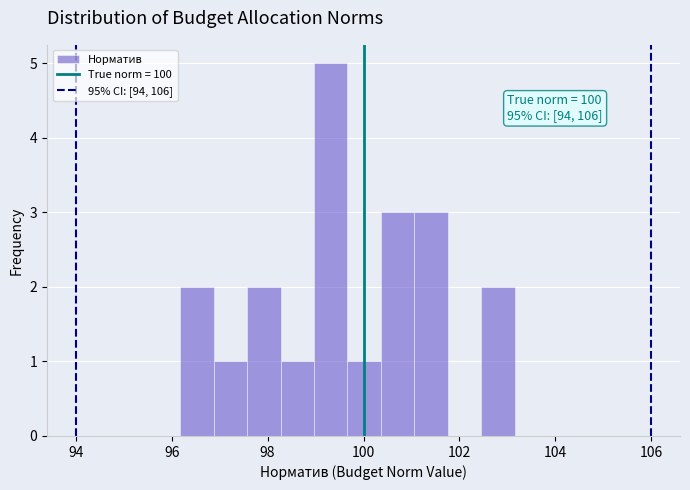

Read against the x-axis, roughly where is the centre of the tallest bar?

99.4